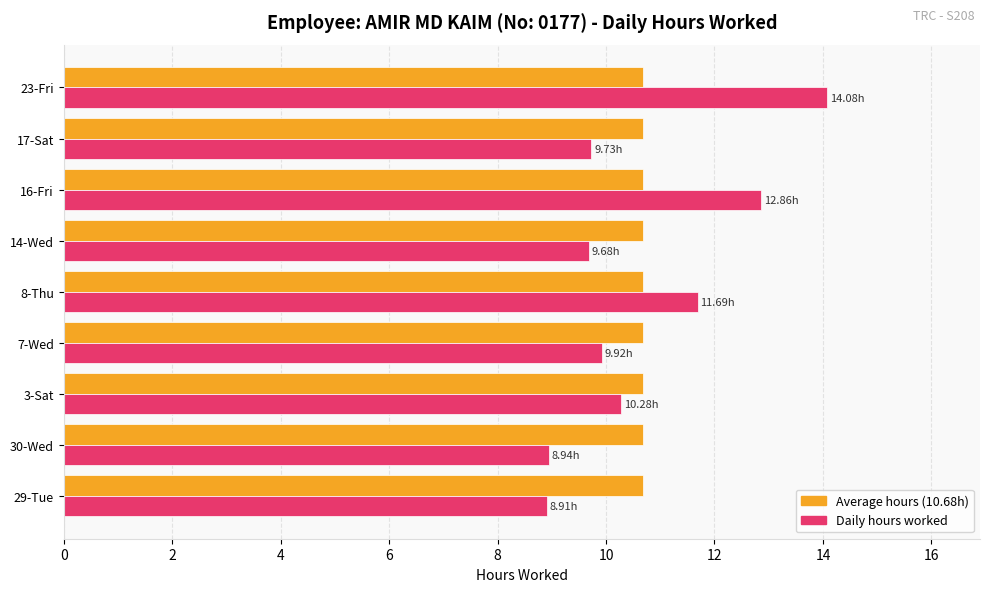

At which category is the sum across all series the highest?

23-Fri